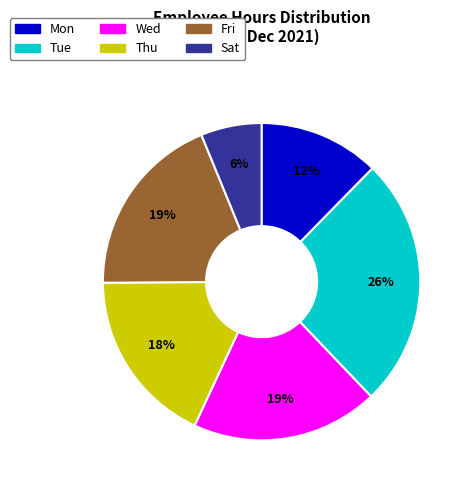

Is it true that Thu is 18% of the pie?

True